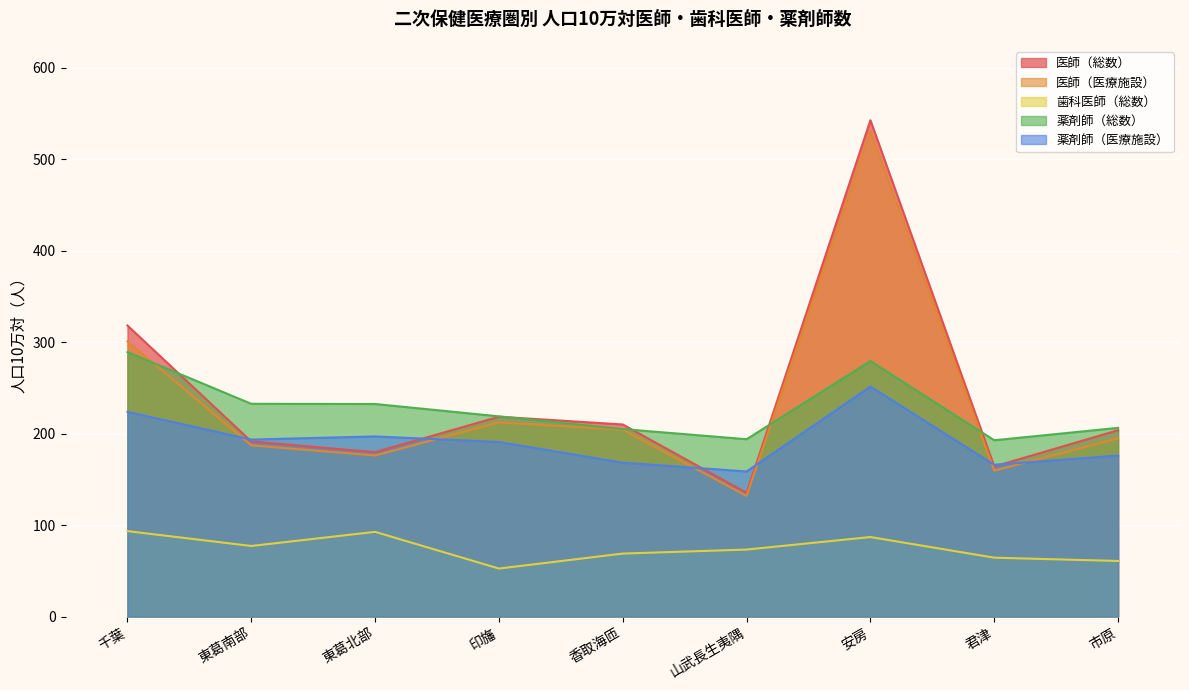

What is the label of the 6th point from the right?

印旛